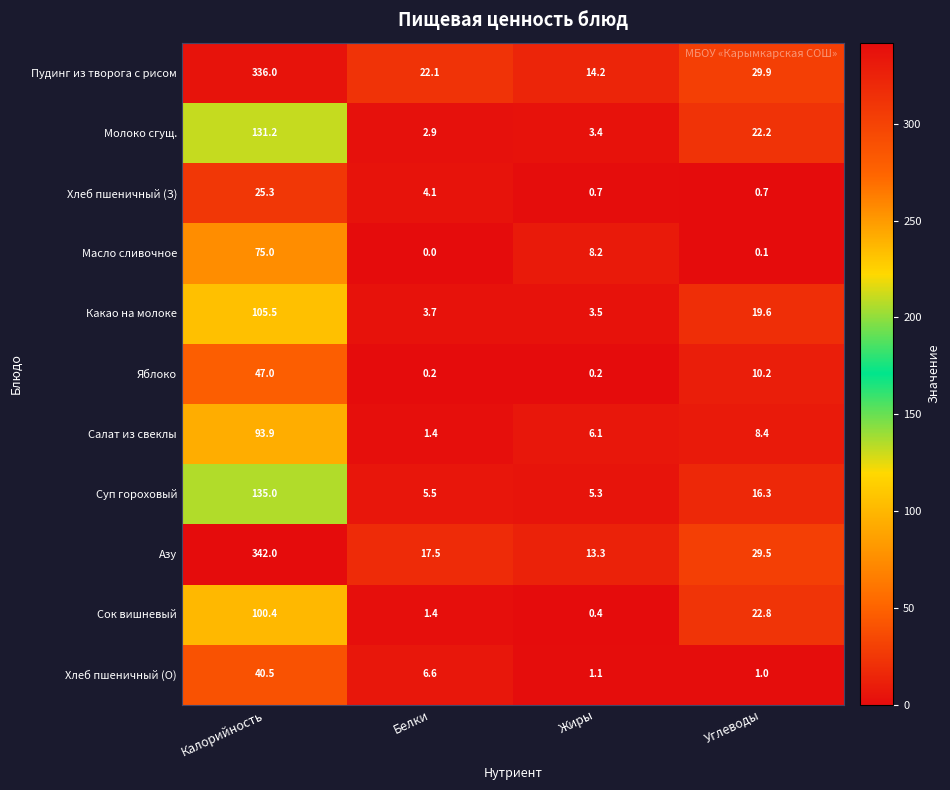

What is the total value across all series at Жиры?

56.4